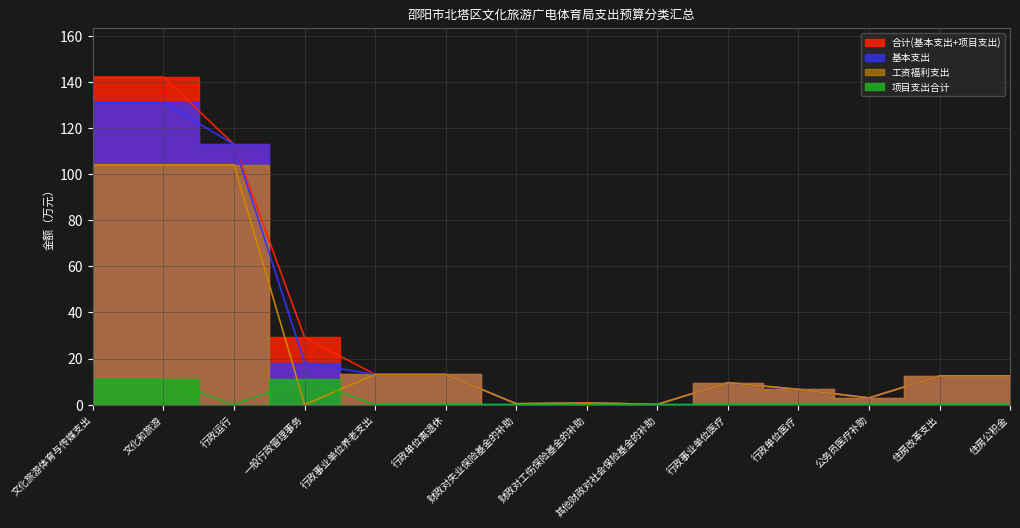

How many data points does each series have?

14